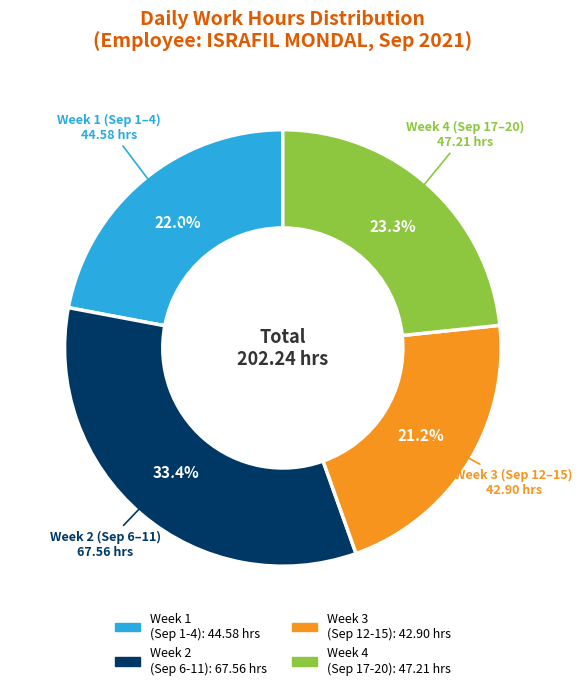

Is there any slice that represents more than half of the pie?

No